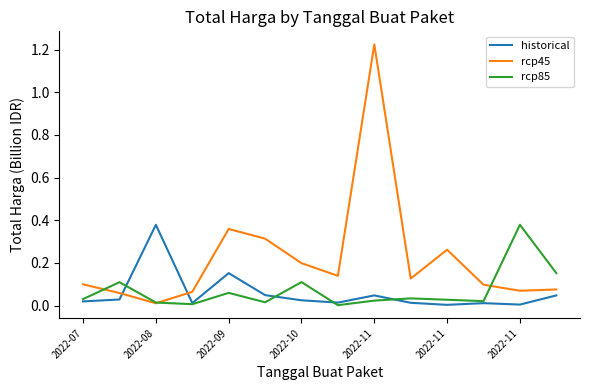

Which series has the largest total across all categories?

rcp45